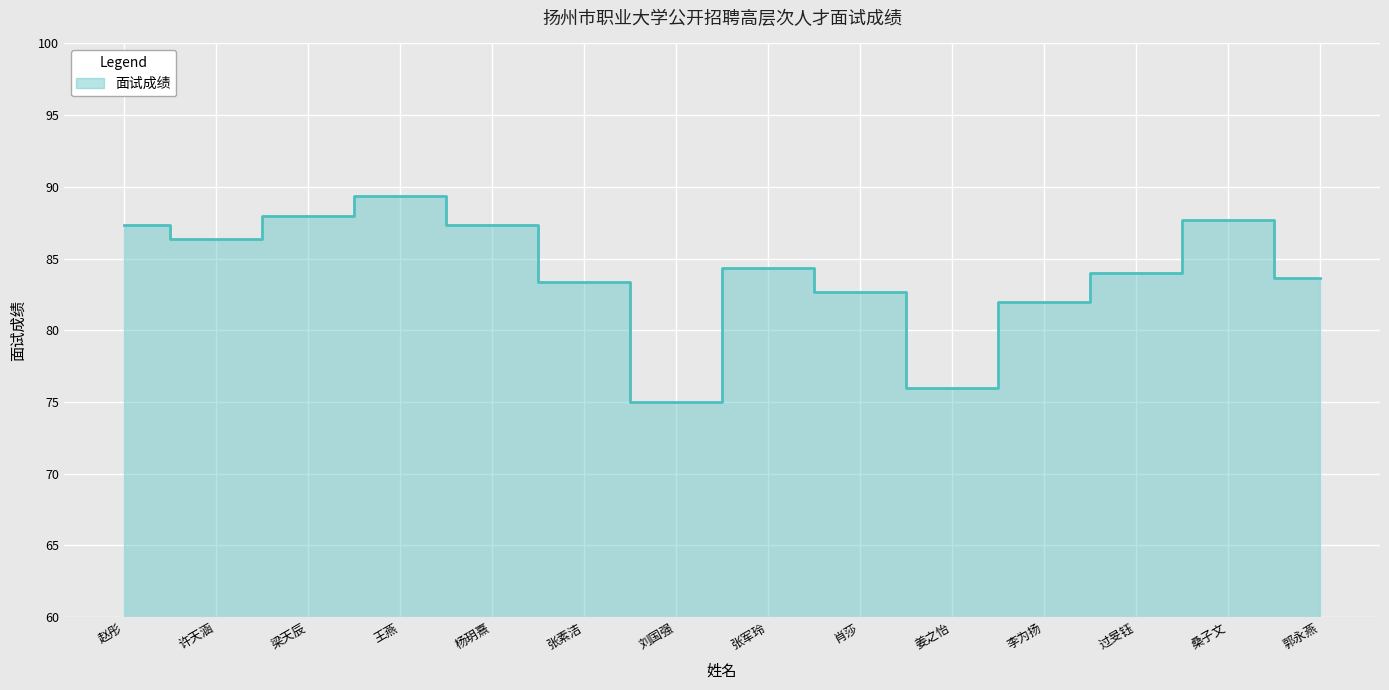

What is the minimum value shown in the chart?

75.0